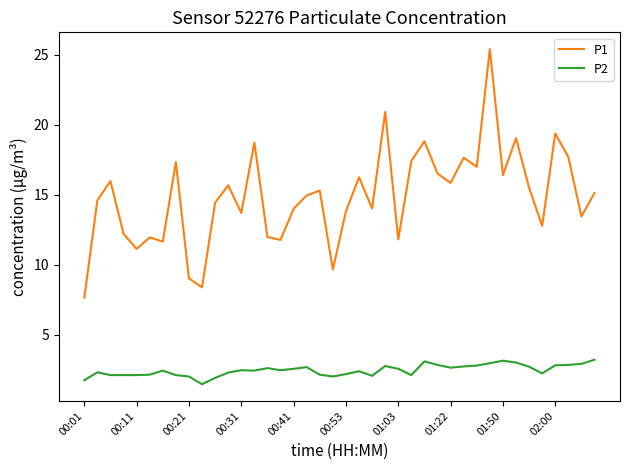

What is the difference between the maximum and second lowest values in the P1 series?

17.0